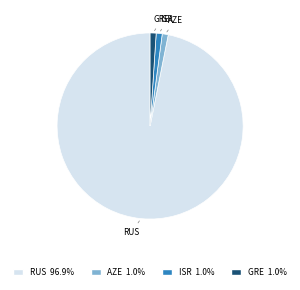

Is the sum of RUS and GRE greater than half?

Yes